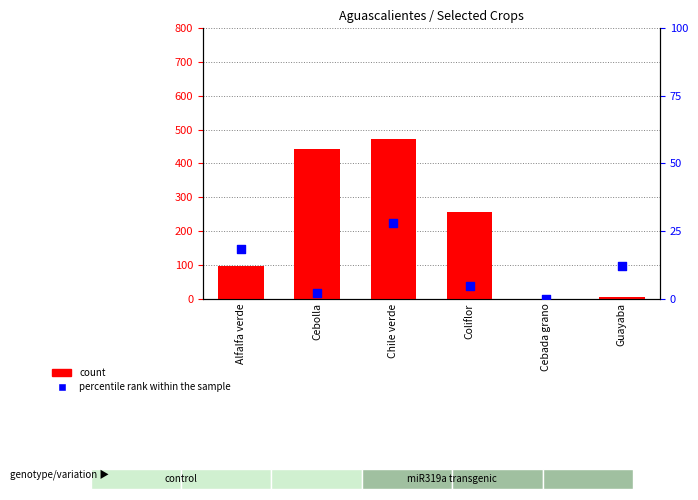

Is the value of percentile rank within the sample at Guayaba greater than the value of count at Cebada grano?

Yes